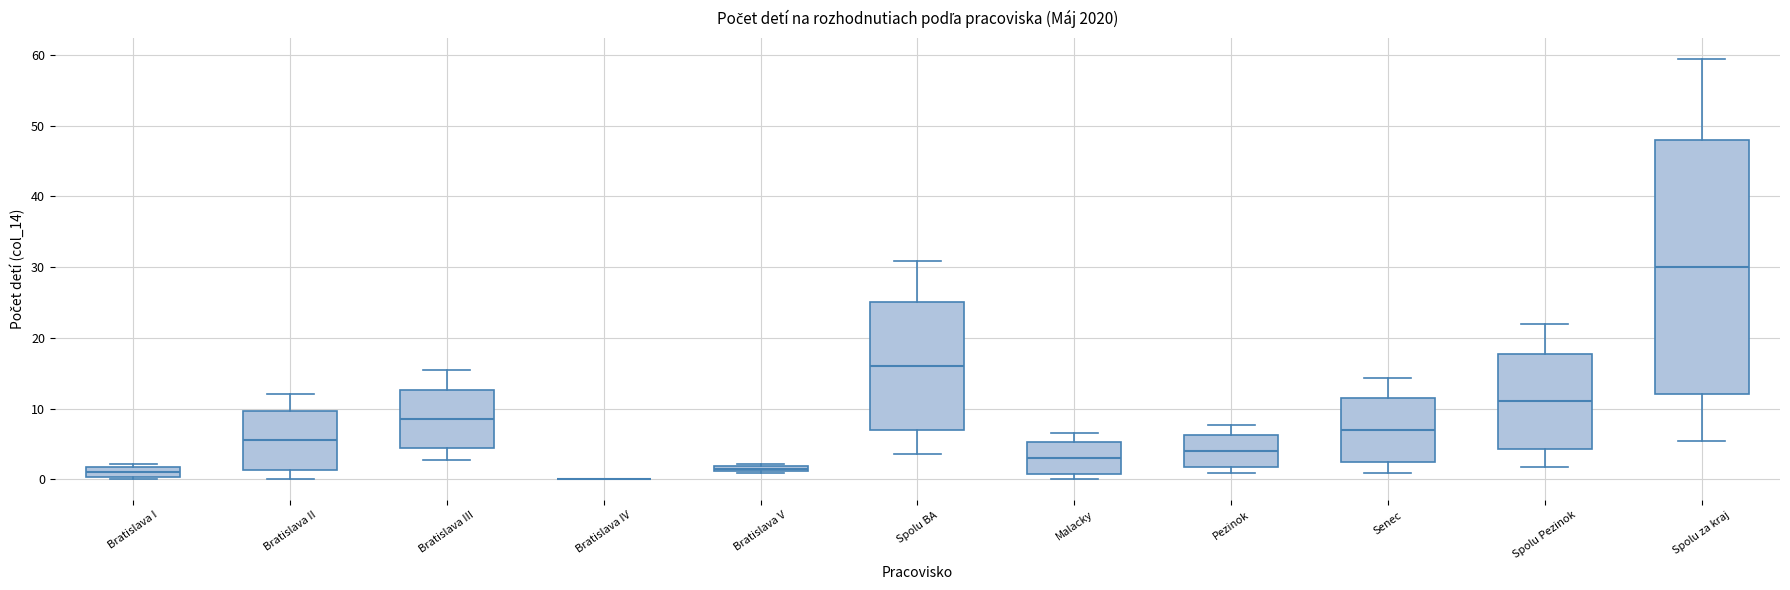

Comparing the boxes themselves (not the whiskers), which one is the tallest?

Spolu za kraj